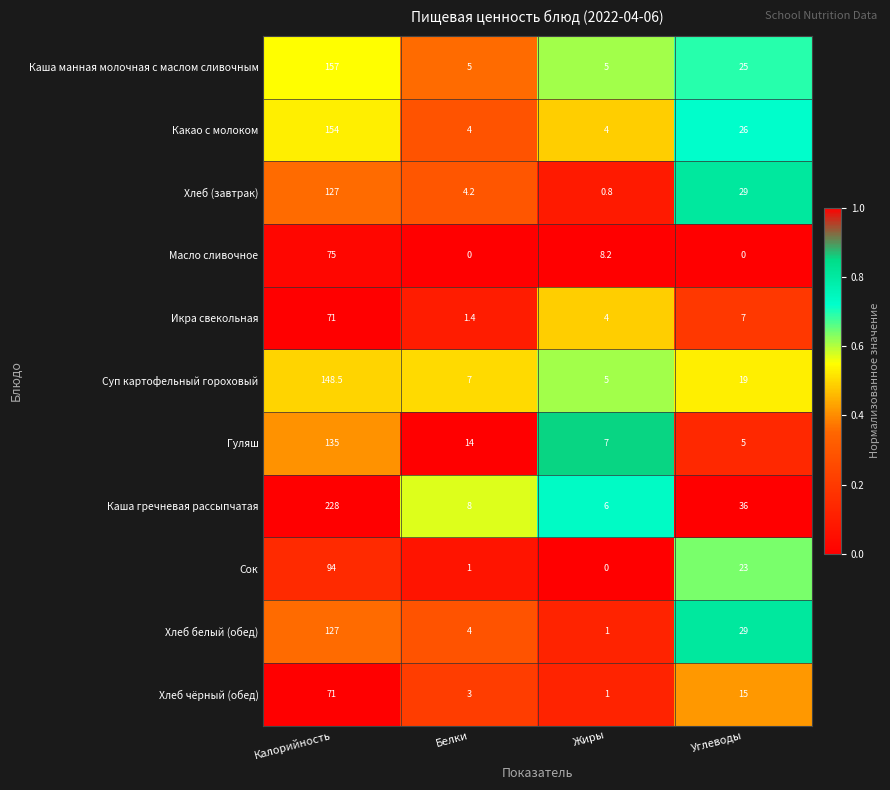

Which series has the largest range (max minus min)?

Каша гречневая рассыпчатая